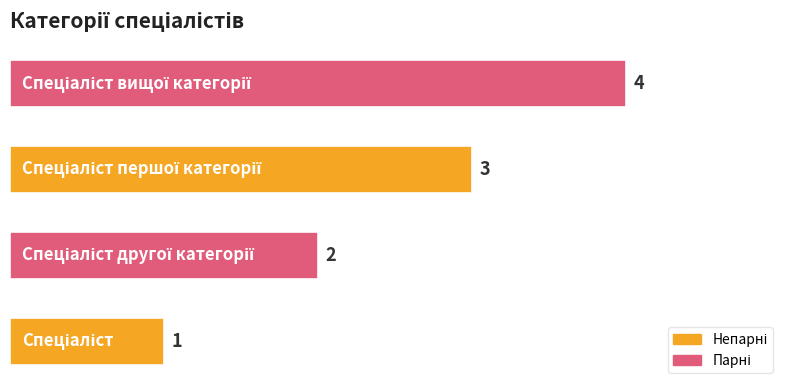

What is the difference between the maximum and minimum values?

3